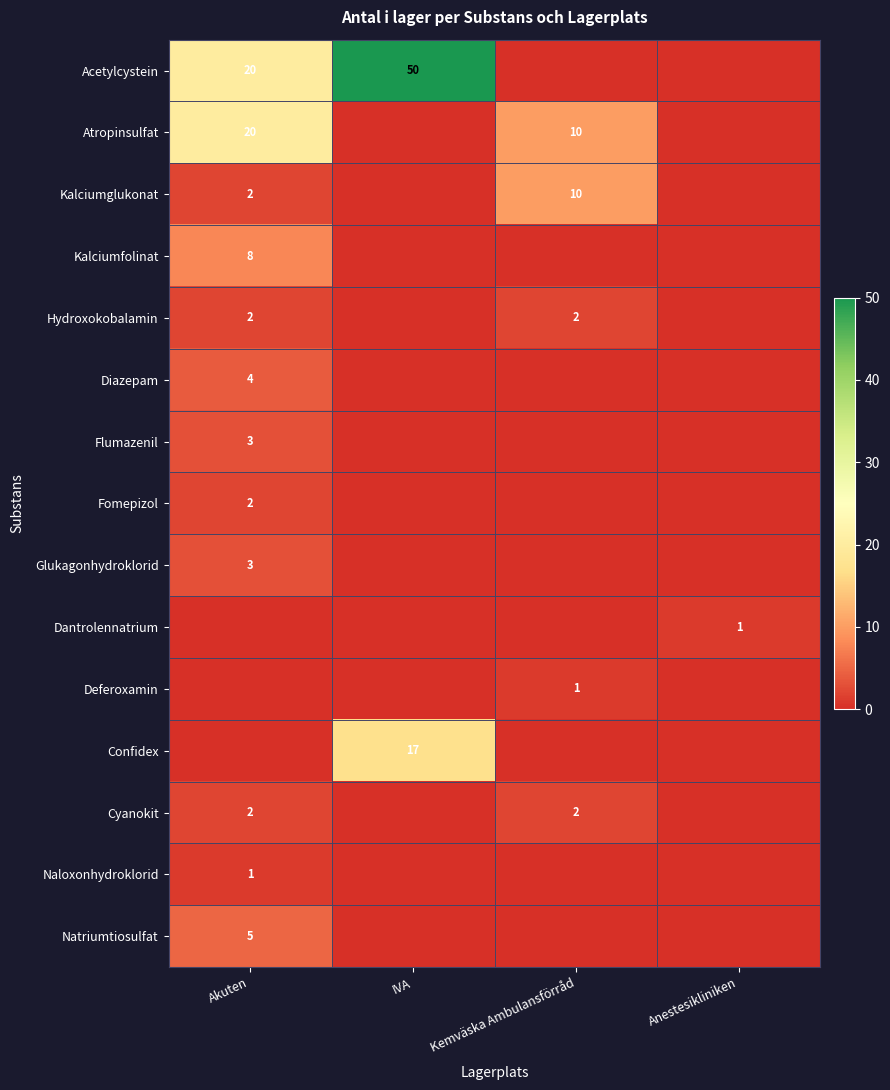

The Acetylcystein series shows 86 at IVA. True or false?

False